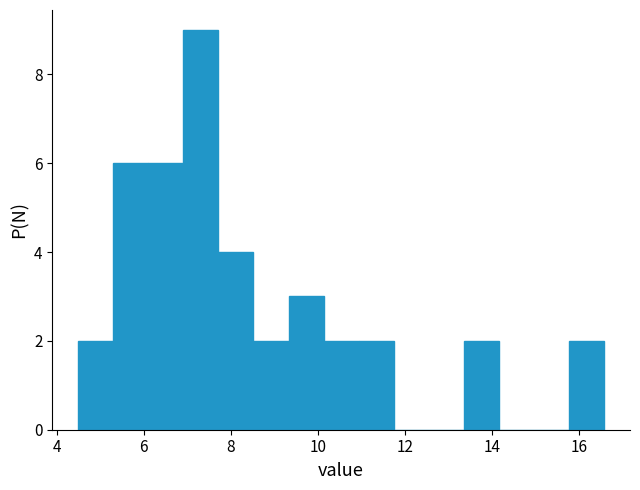

What is the height of the bar covering 6.2 to 7.0 on the x-axis? Neither the bar edges nor the heights are printed on the chart, so give them approximately, as read against the axes.

6